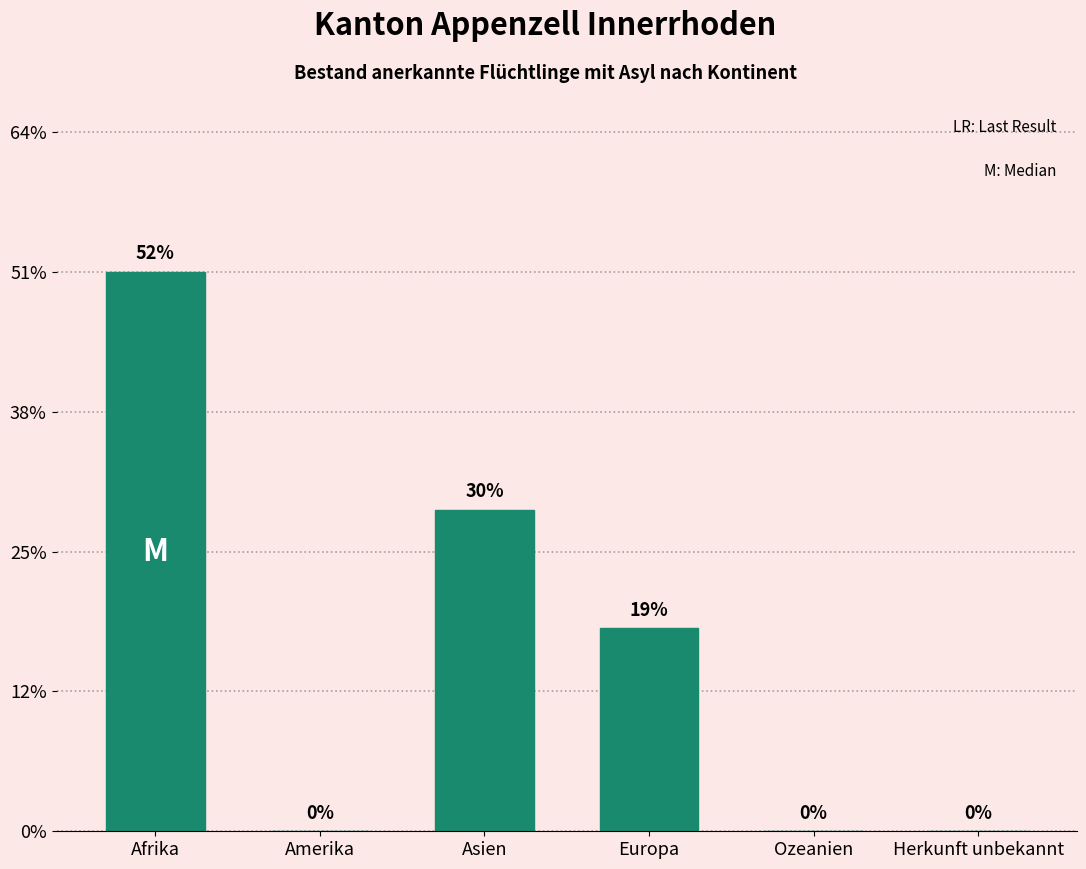

Are the bars horizontal?

No